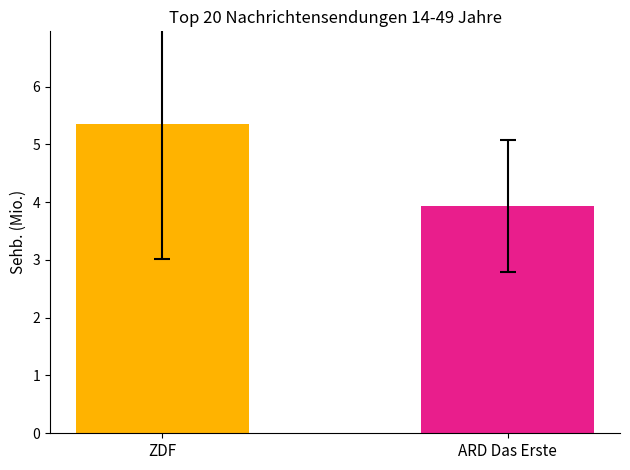

What is the smallest value displayed?

3.9